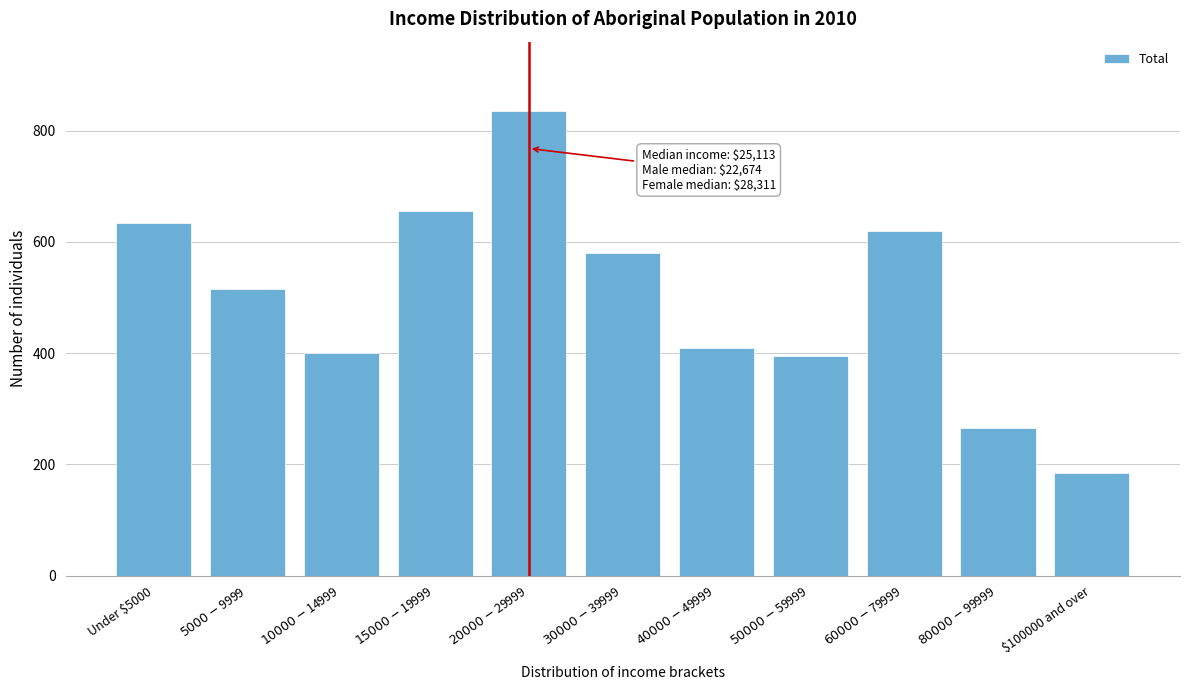

Reading left to right, what are all the values shown in this chart?

635	515	400	655	835	580	410	395	620	265	185